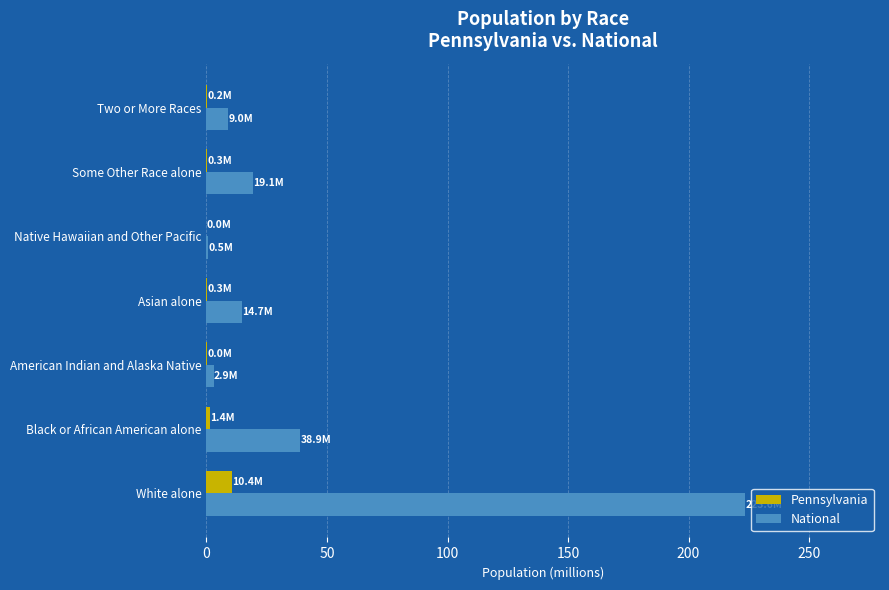

At which label does National reach its peak?

White alone